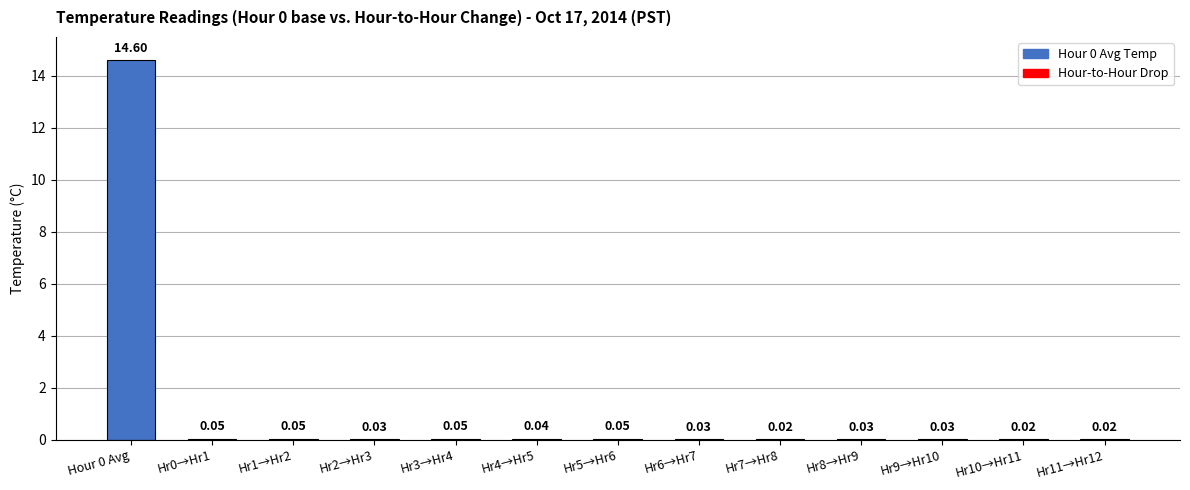

What is the sum of the values at Hr8→Hr9 and Hour 0 Avg?

14.6